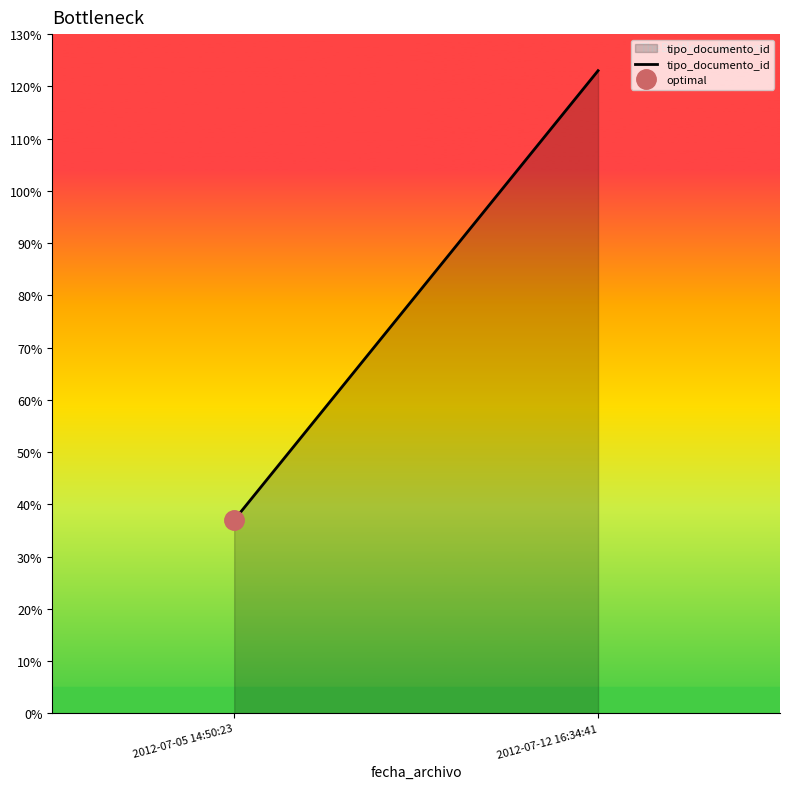

True or false: the data shows 20 at 2012-07-05 14:50:23.

False